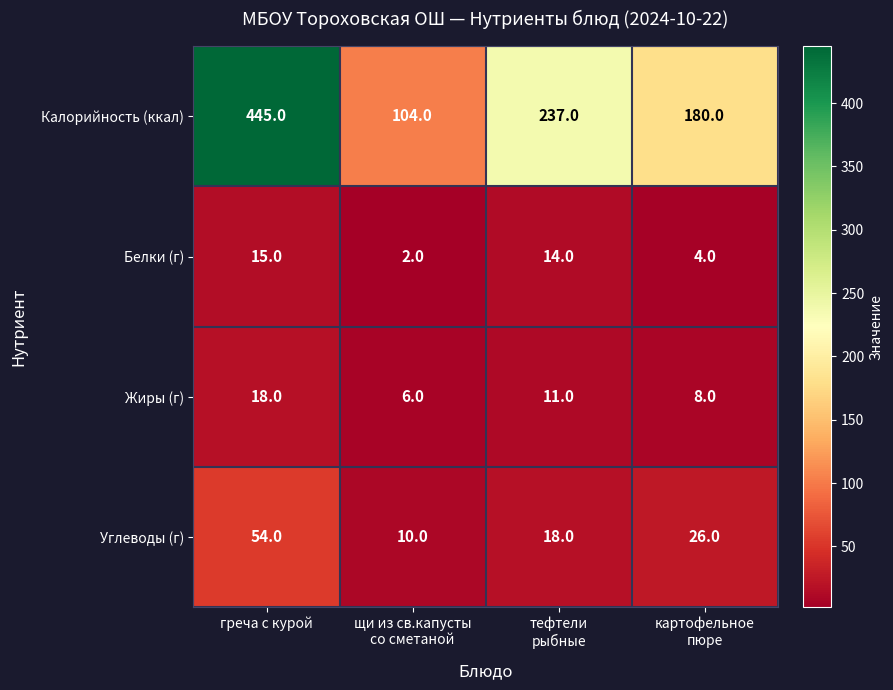

Where does the Жиры (г) series first go above 11?

греча с курой